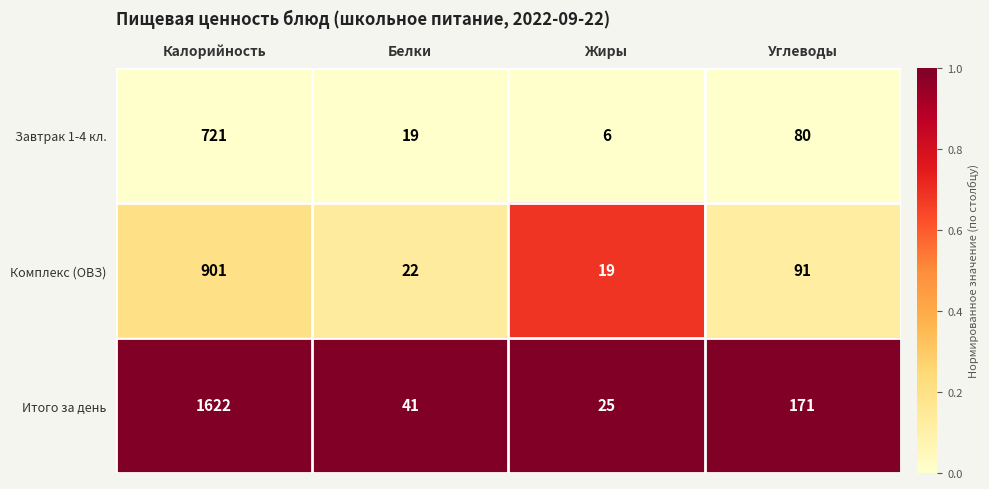

List the series in order of their overall mean, lowest first.

Завтрак 1-4 кл., Комплекс (ОВЗ), Итого за день